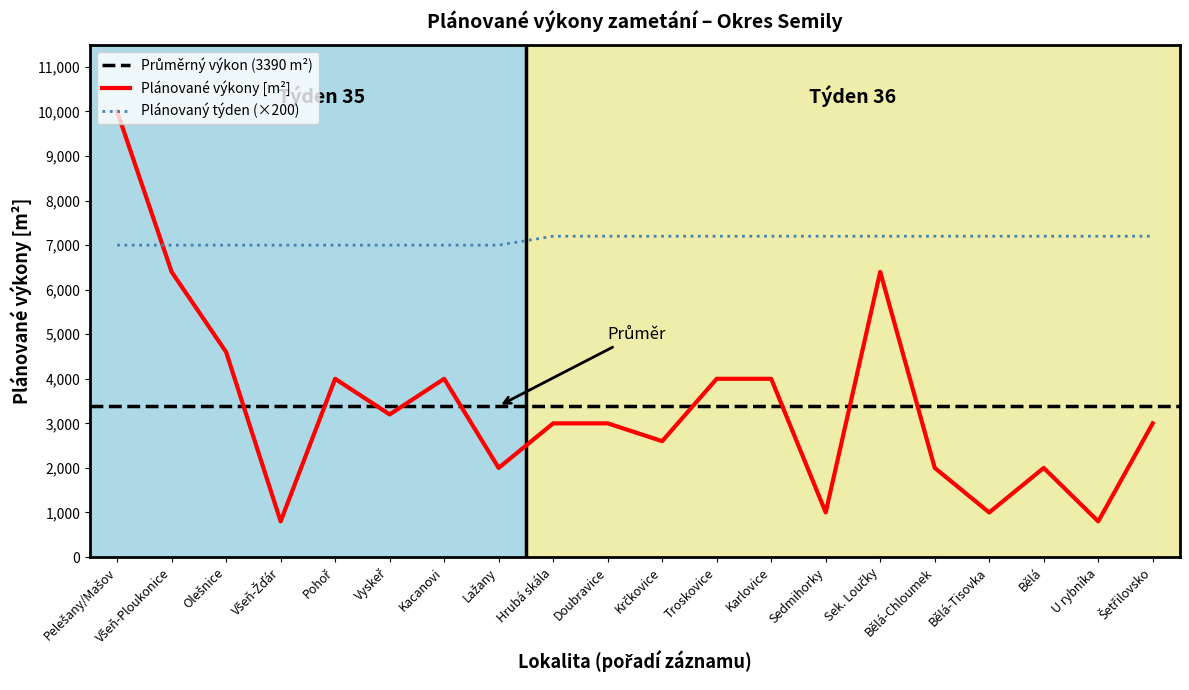

Which series ends up on top after the final intersection of Plánované výkony [m2] and Plánovaný týden?

Plánovaný týden